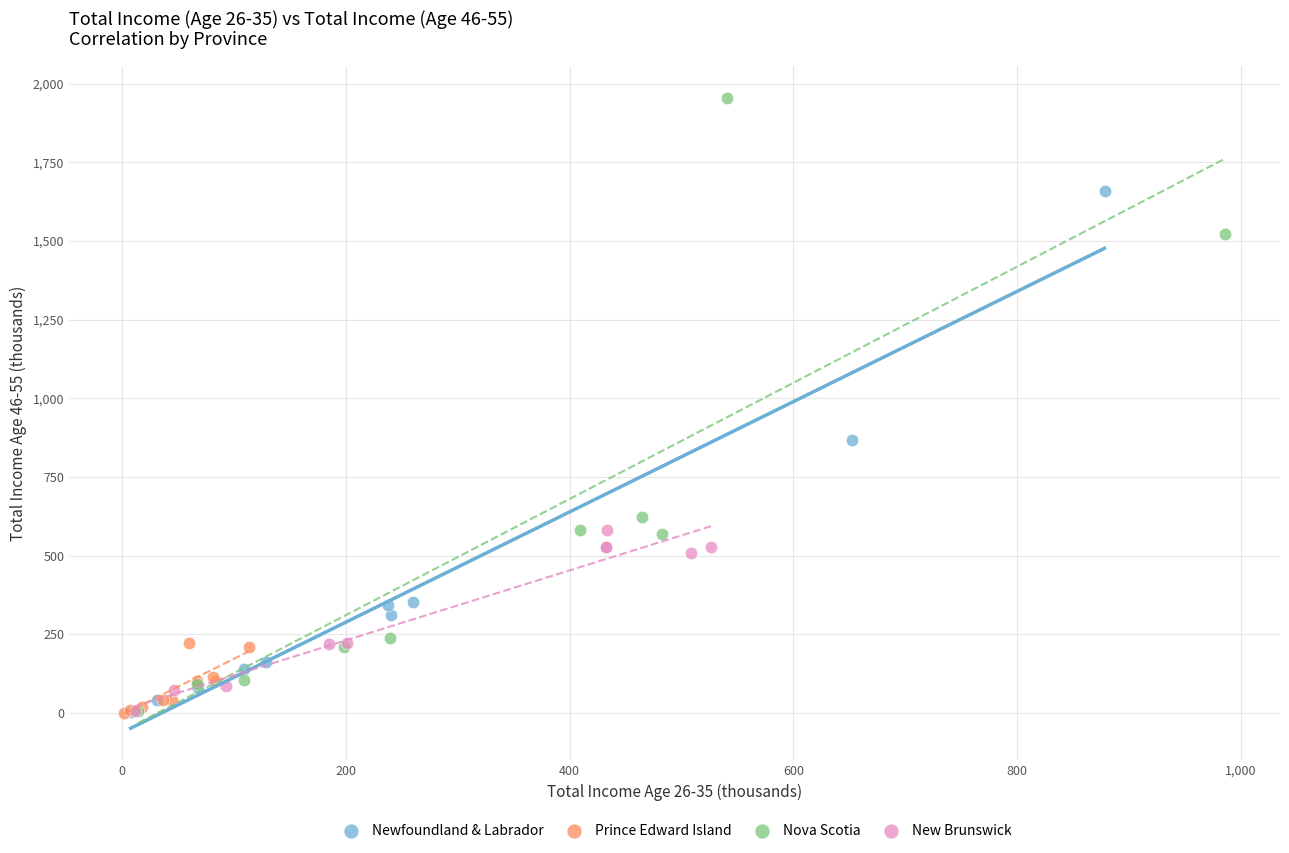

Which series contains the highest Y value?

Nova Scotia